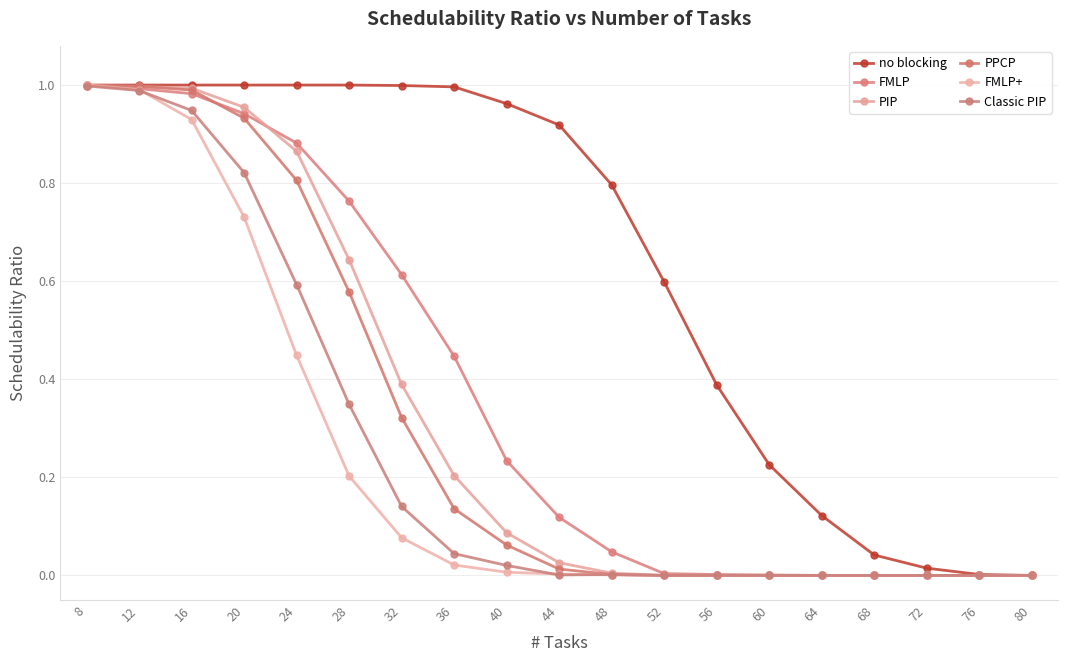

Rank the categories by FMLP+ value from lowest to highest.

52, 56, 60, 64, 68, 72, 76, 80, 48, 44, 40, 36, 32, 28, 24, 20, 16, 12, 8